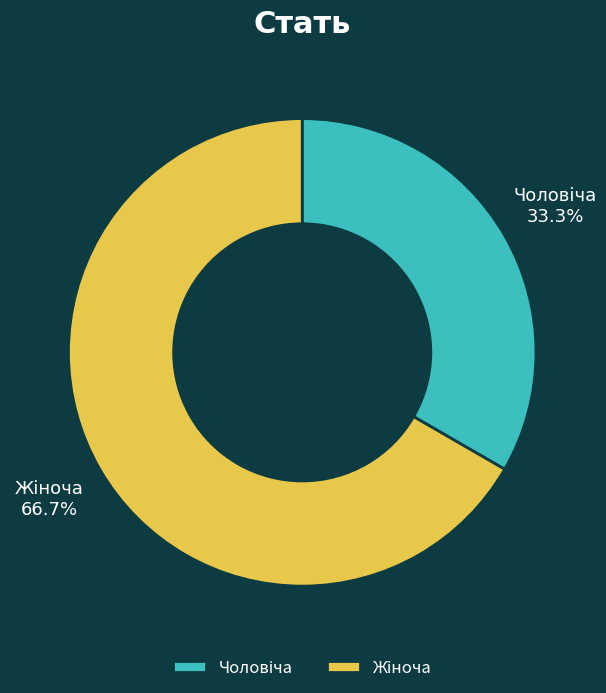

Is there any slice that represents more than half of the pie?

Yes